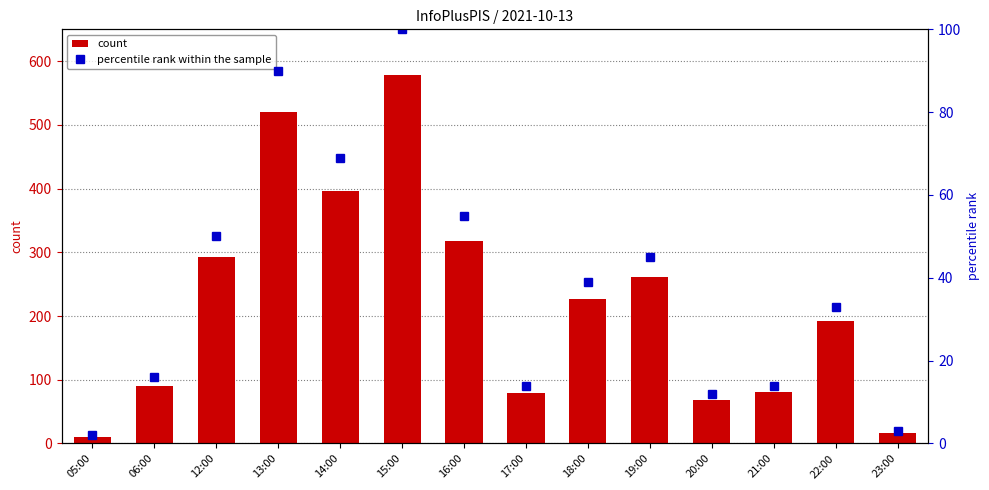

The value of percentile rank within the sample at 21:00 is 24. True or false?

False